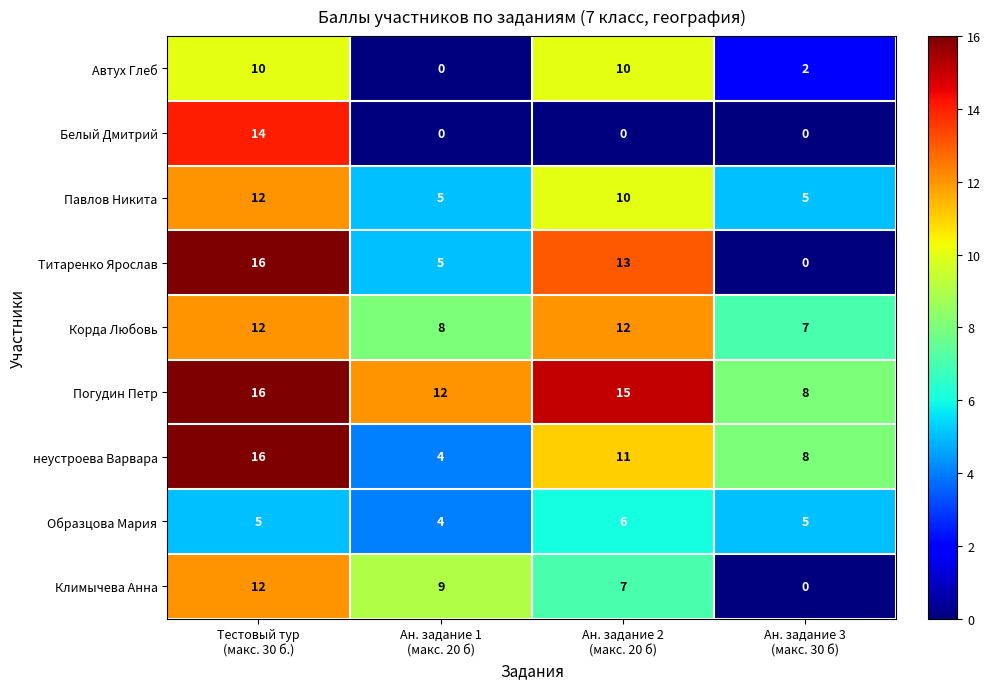

How many Автух Глеб values are between 2 and 10?

3